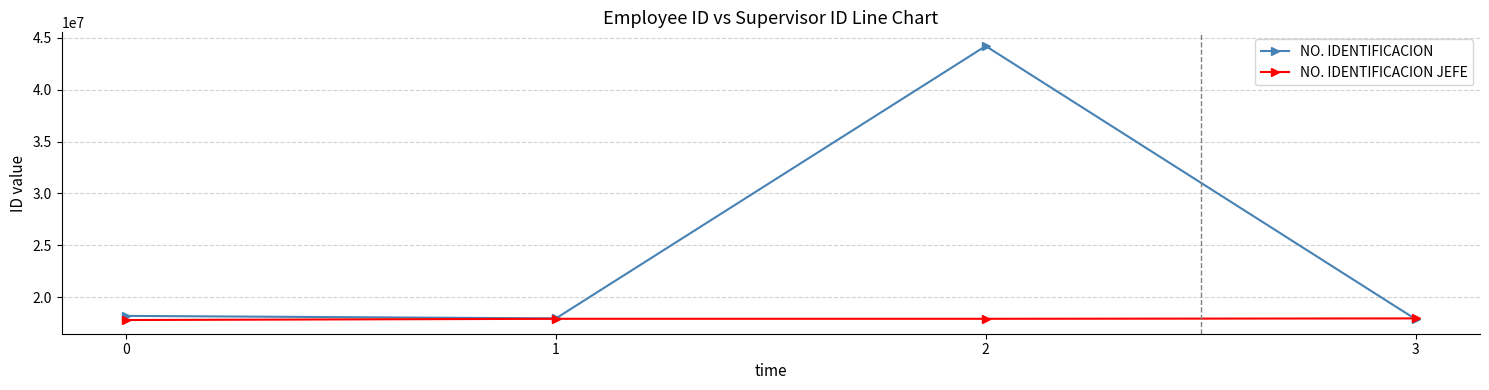

Which label corresponds to the largest value in the chart?

2